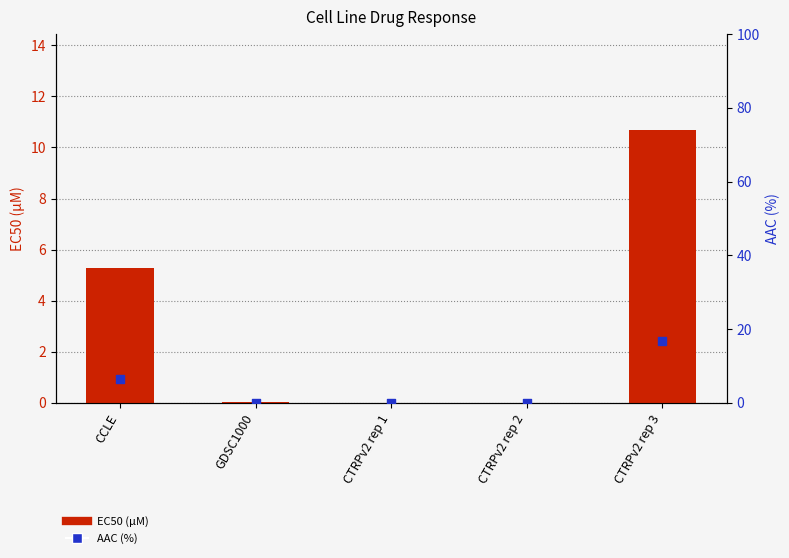

What is the total value across all series at CCLE?

11.8